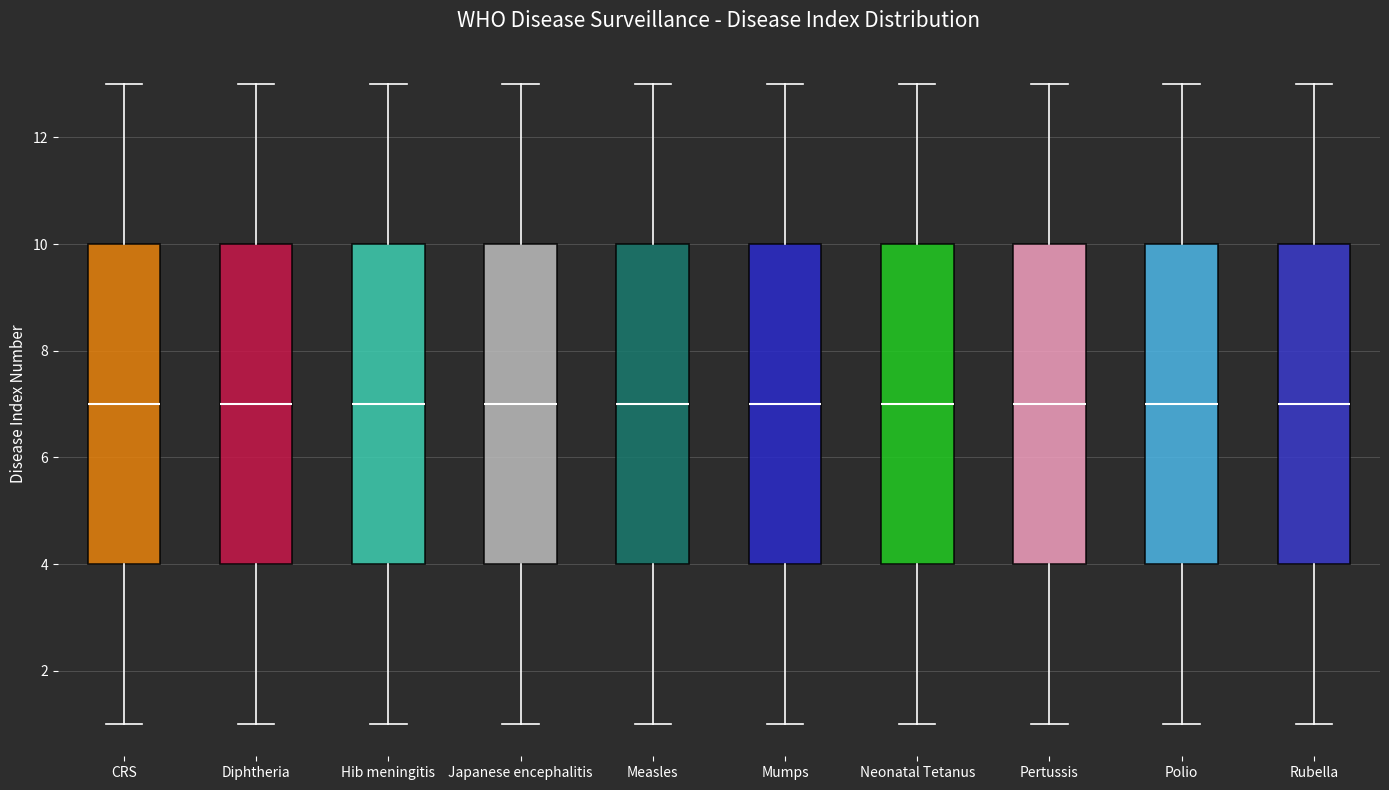

Where does the median line of the box for Rubella sit on the y-axis? The values are not printed on the chart, so give them approximately, as read against the axis.

7